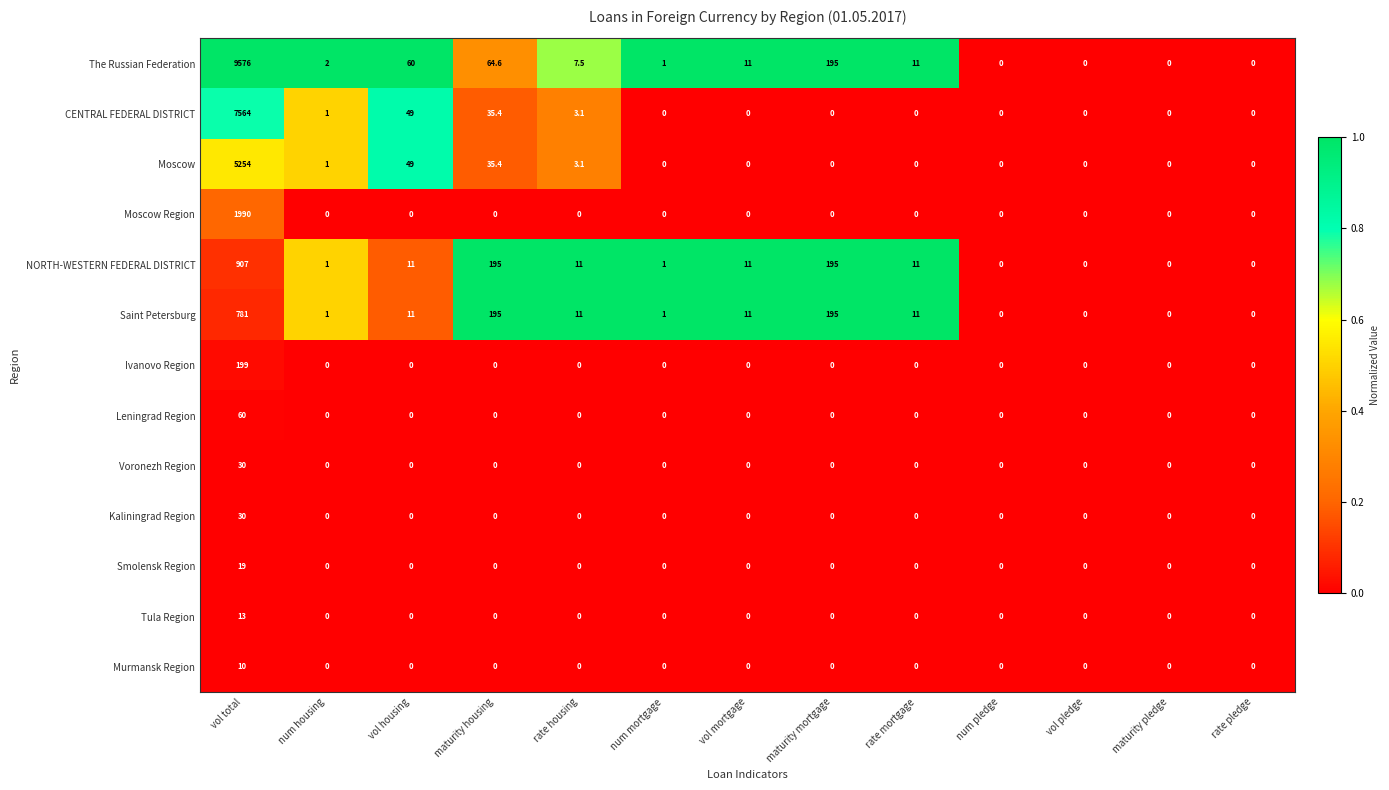

Which series has the widest spread of values?

The Russian Federation